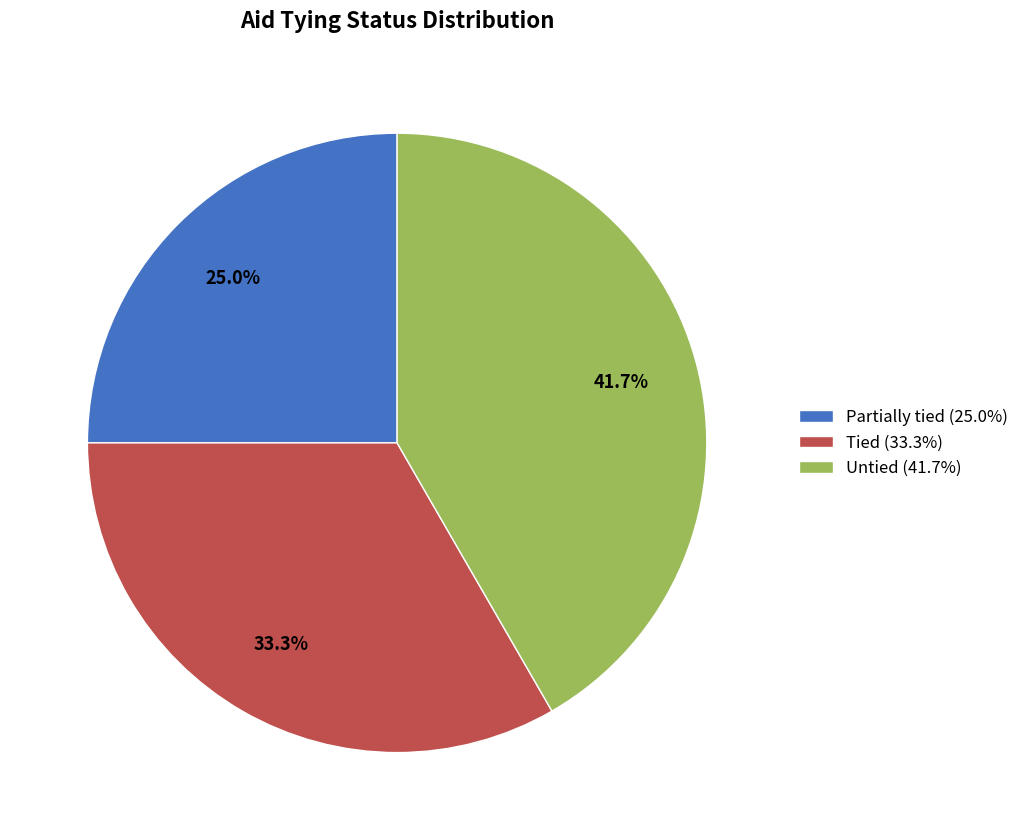

The Partially tied slice represents 38% of the pie. True or false?

False